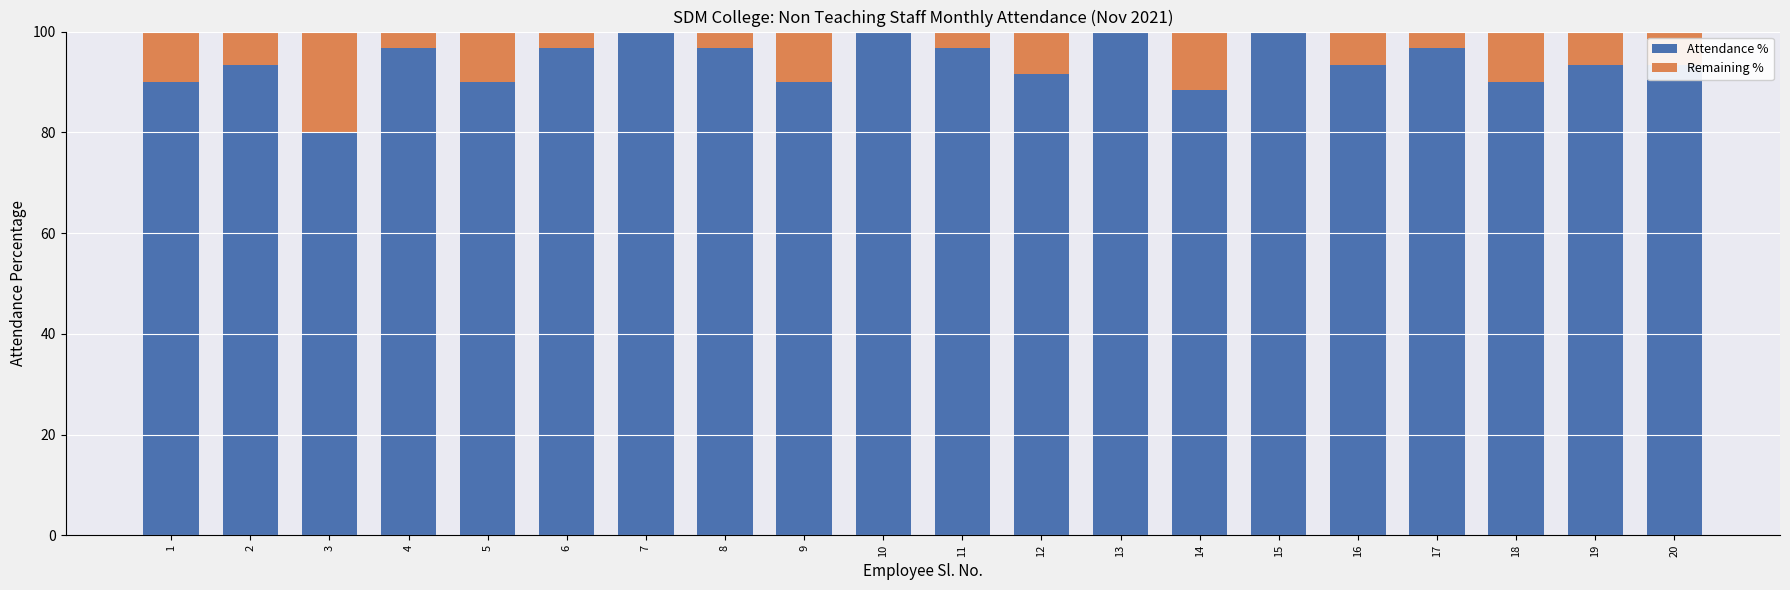

True or false: Attendance % has a value of 172.8 at 17.

False